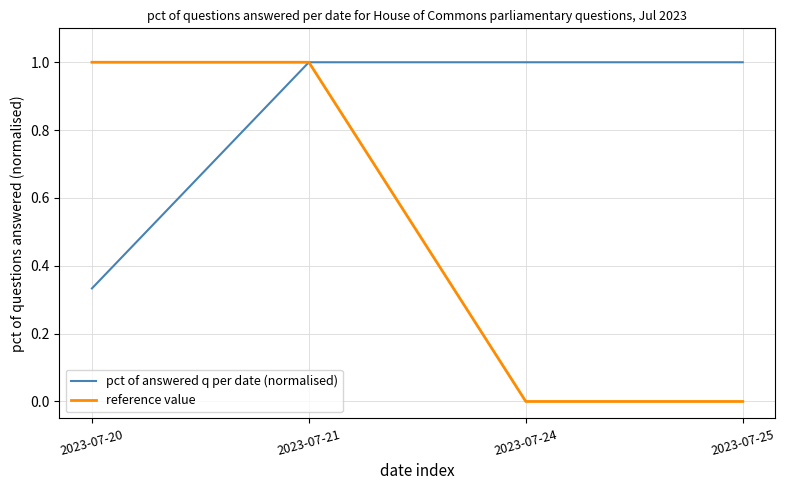

True or false: pct of answered q per date (normalised) has a value of 1.0 at 2023-07-21.

True